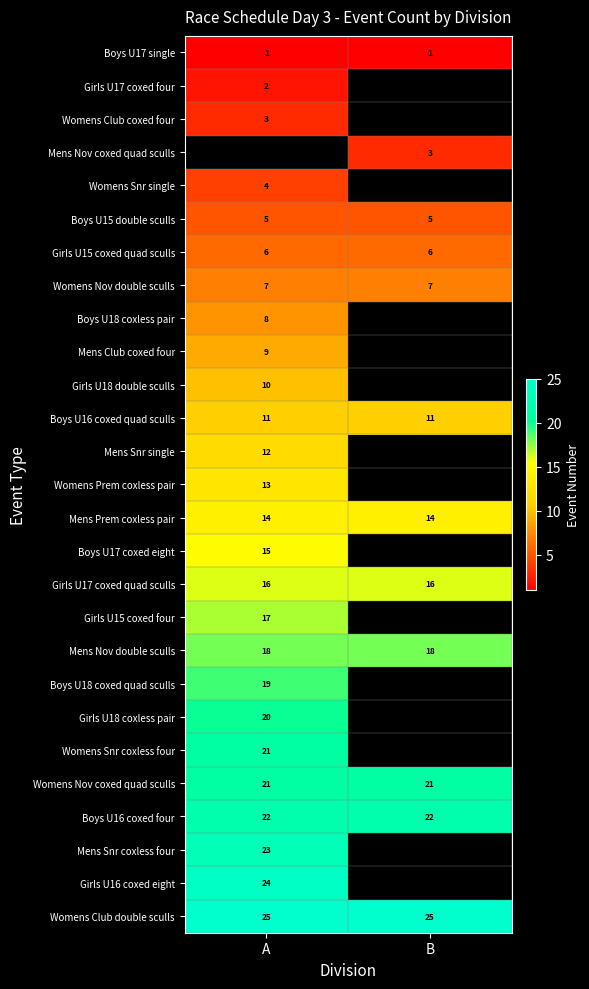

Is it true that Mens Prem coxless pair equals 6.6 at A?

False